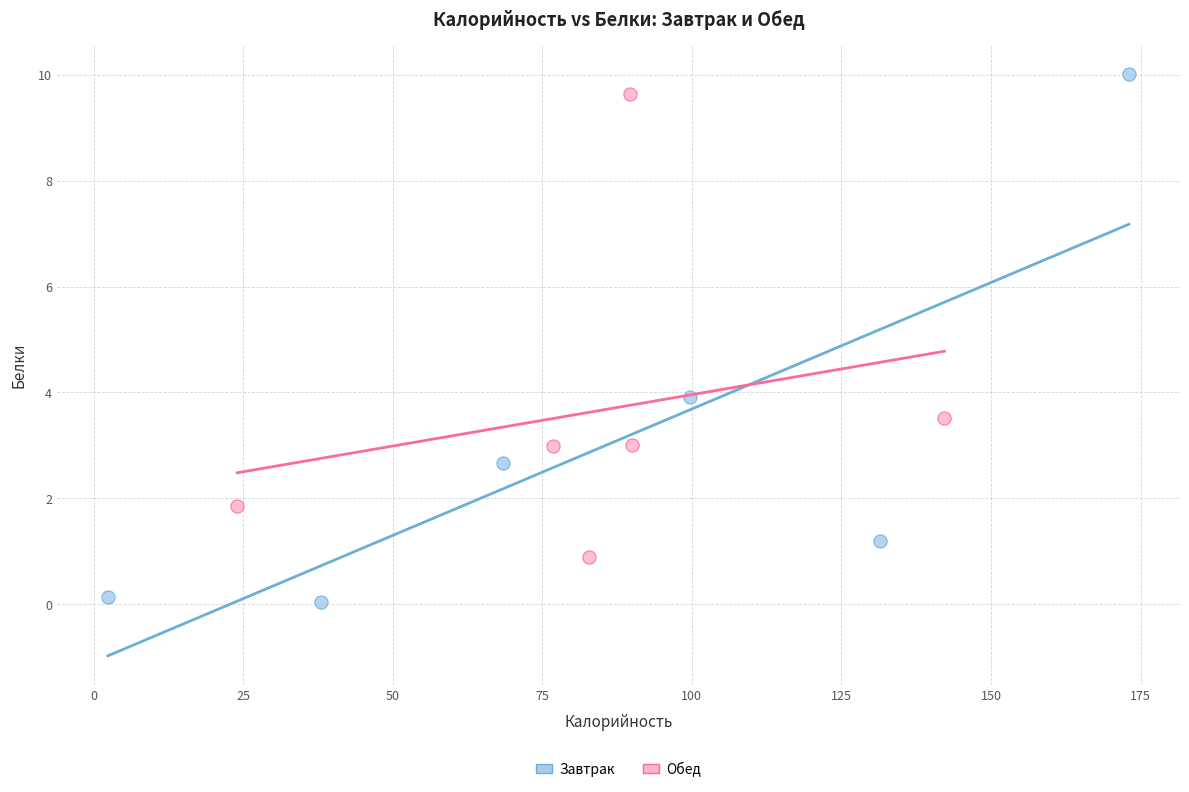

Which series has the largest Y range (max minus min)?

Завтрак